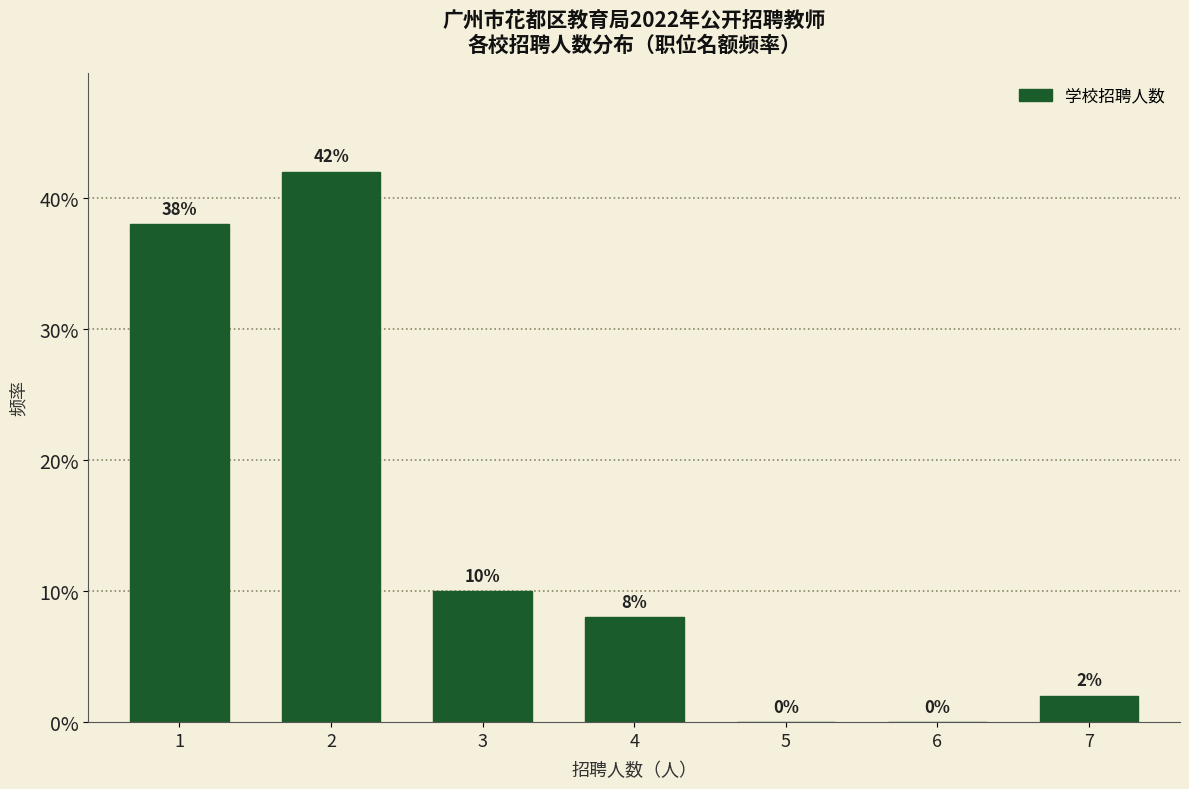

Reading left to right, what are all the values shown in this chart?

1=38	2=42	3=10	4=8	5=0	6=0	7=2